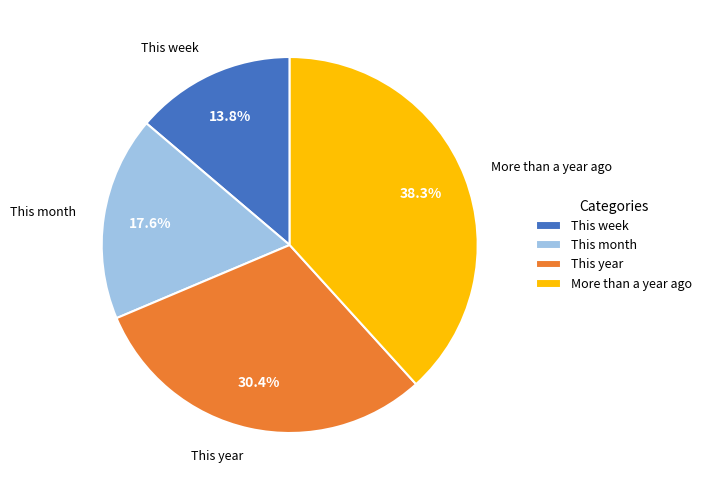

What portion of the pie excludes More than a year ago?

61.7%